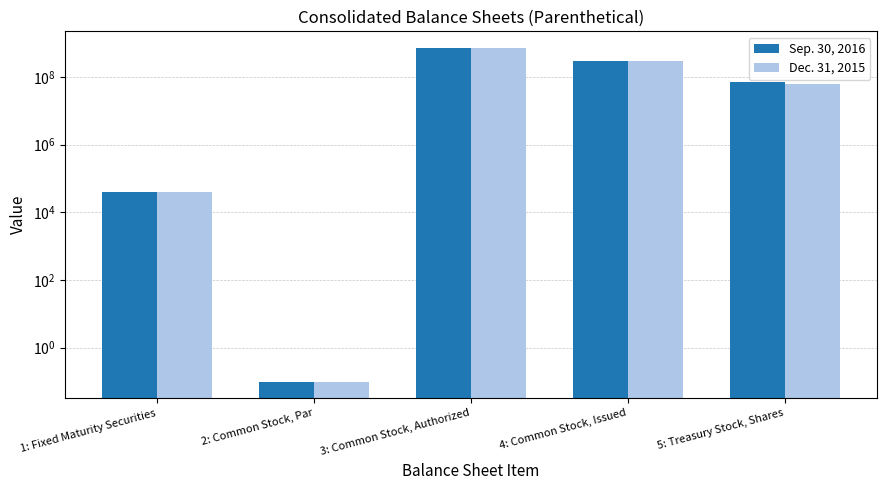

What is the sum of all Sep. 30, 2016 values?

1099606027.2